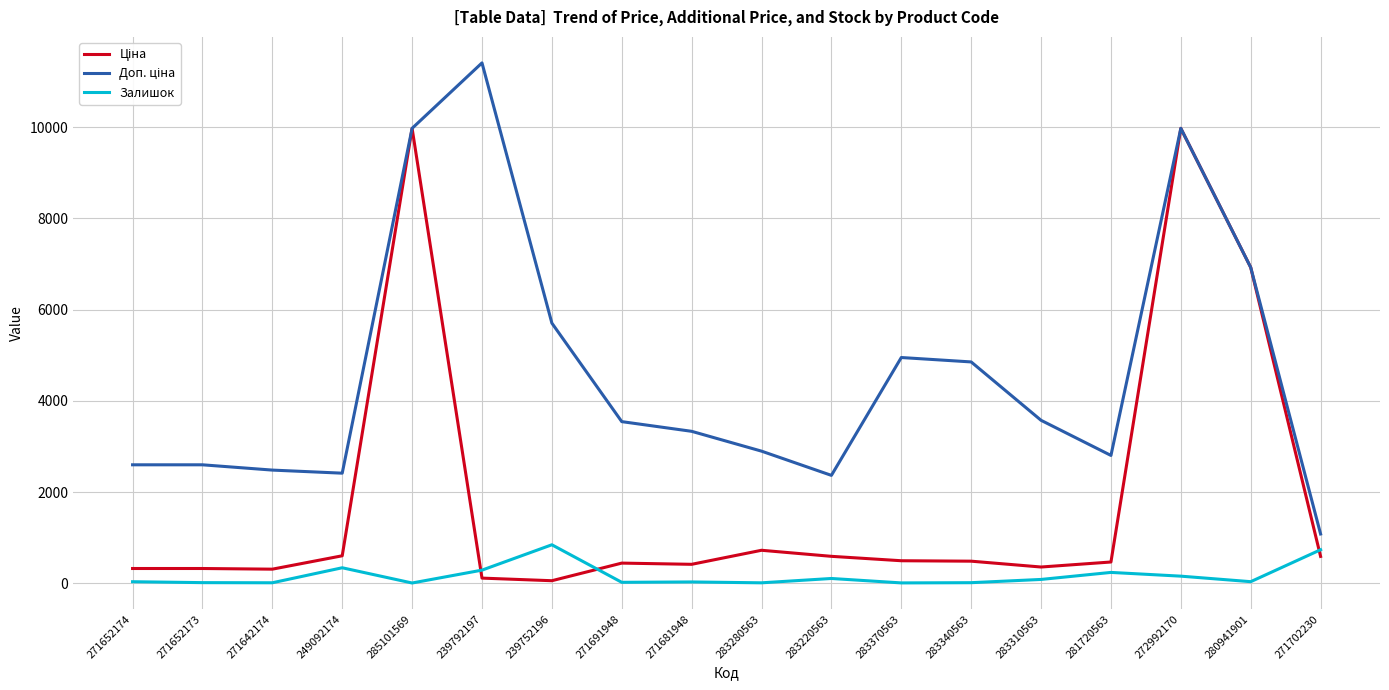

In Залишок, how many points are higher than both neighbors (excluding endpoints)?

5